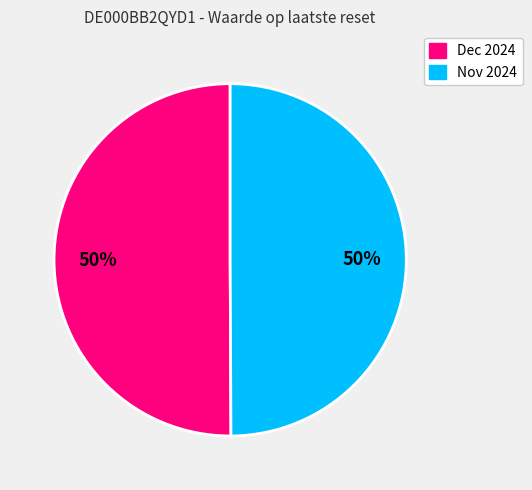

To the nearest percent, what is the average slice percentage?

50%